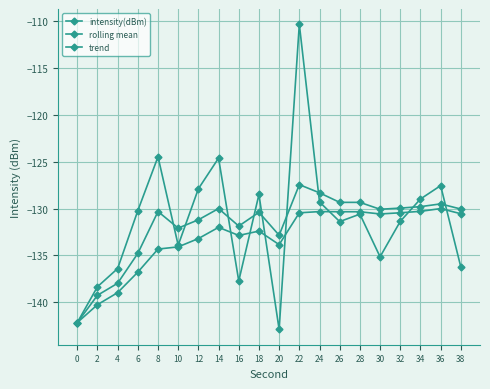

What is the value of the trend point at the 6th from the left?

-132.1